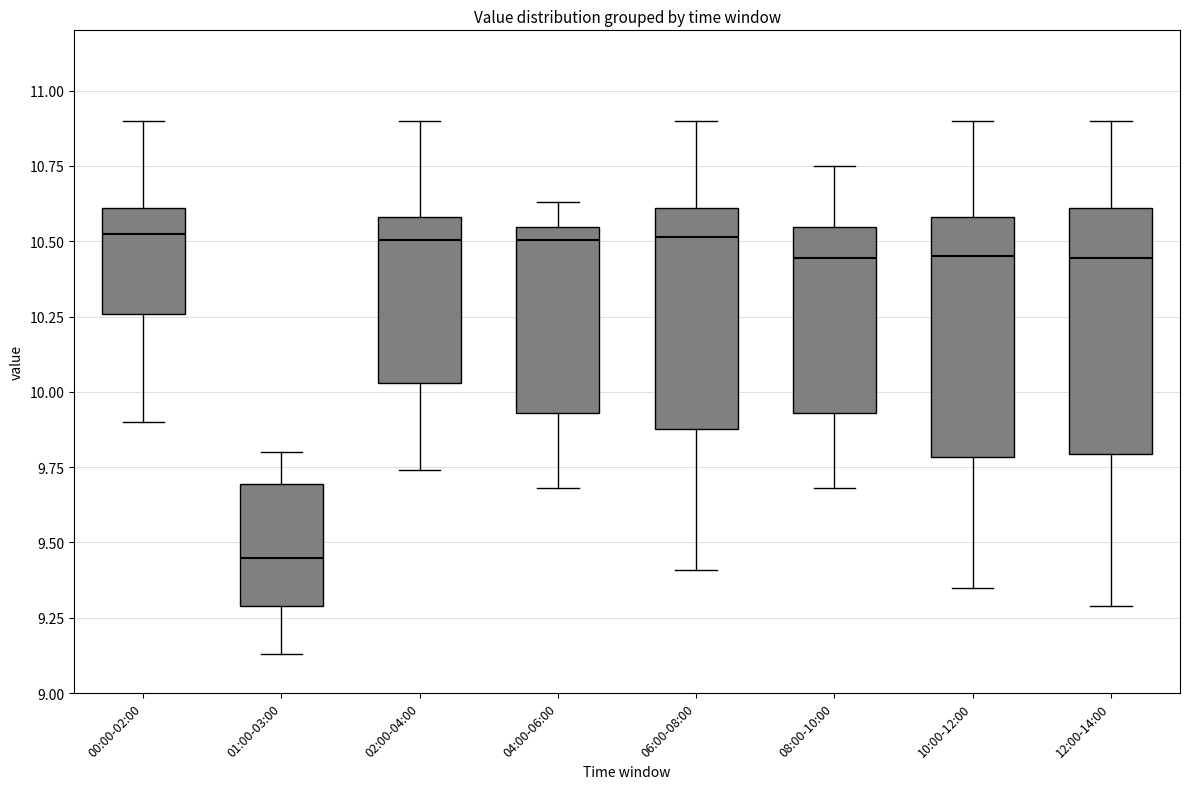

Reading left to right, transcribe this box plot: for each box, give where its median line is, the range the box spans, and where its two whiskers end, as read against the y-axis. The values are not printed on the chart, so give them approximately, as read against the axis.

00:00-02:00: median 10.55, box 10.25 to 10.60, whiskers 9.90 to 10.90
01:00-03:00: median 9.45, box 9.30 to 9.70, whiskers 9.15 to 9.80
02:00-04:00: median 10.50, box 10.05 to 10.60, whiskers 9.75 to 10.90
04:00-06:00: median 10.50, box 9.95 to 10.55, whiskers 9.70 to 10.65
06:00-08:00: median 10.50, box 9.90 to 10.60, whiskers 9.40 to 10.90
08:00-10:00: median 10.45, box 9.95 to 10.55, whiskers 9.70 to 10.75
10:00-12:00: median 10.45, box 9.80 to 10.60, whiskers 9.35 to 10.90
12:00-14:00: median 10.45, box 9.80 to 10.60, whiskers 9.30 to 10.90